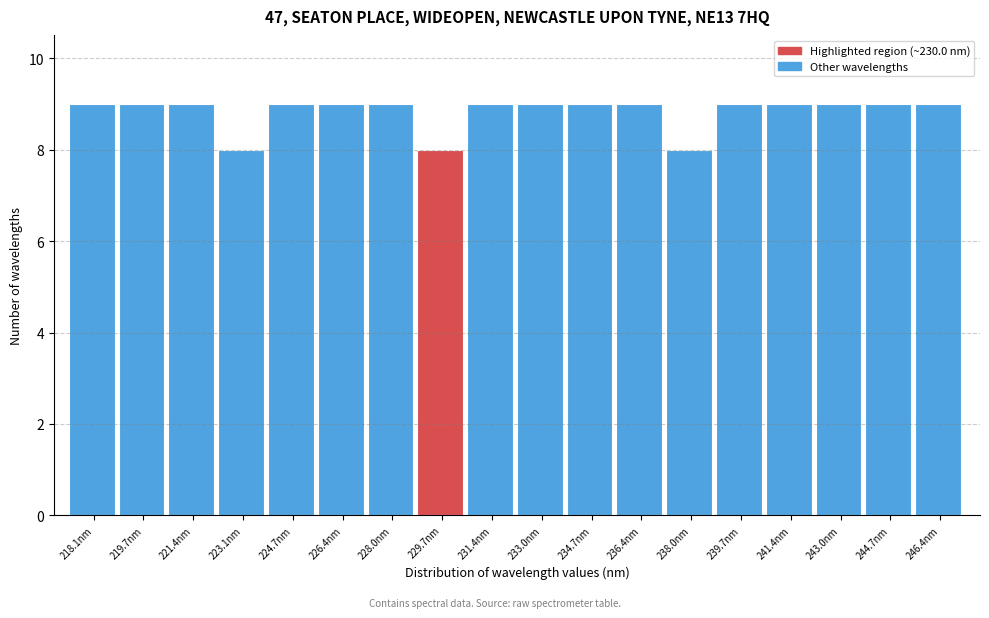

Reading right to left, what are all the values shown in this chart?

9	9	9	9	9	8	9	9	9	9	8	9	9	9	8	9	9	9